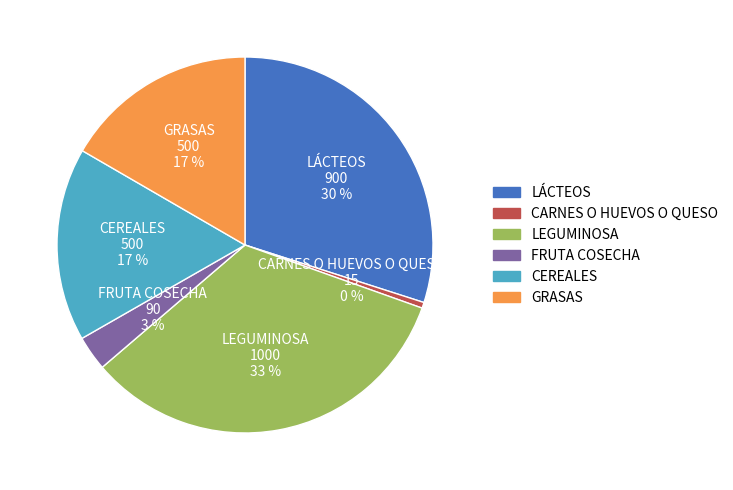

How many slices are in this pie chart?

6